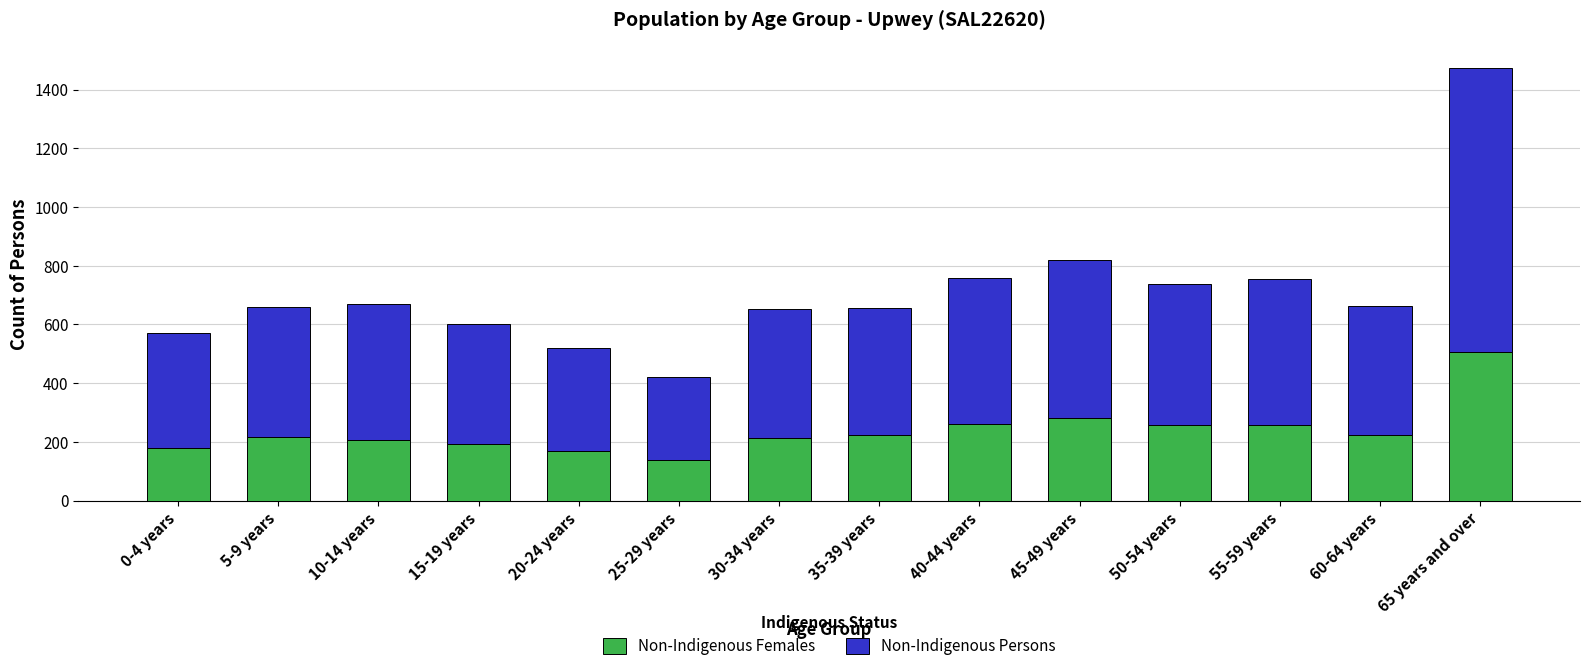

The Non-Indigenous Females series shows 491 at 45-49 years. True or false?

False